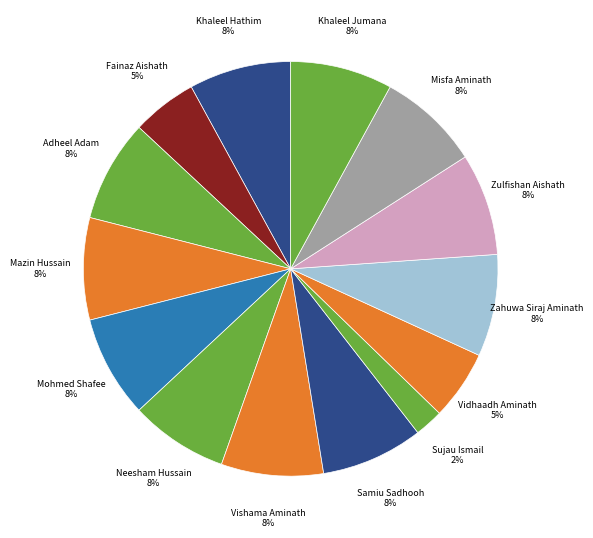

Is the sum of Adheel Adam and Fainaz Aishath greater than half?

No